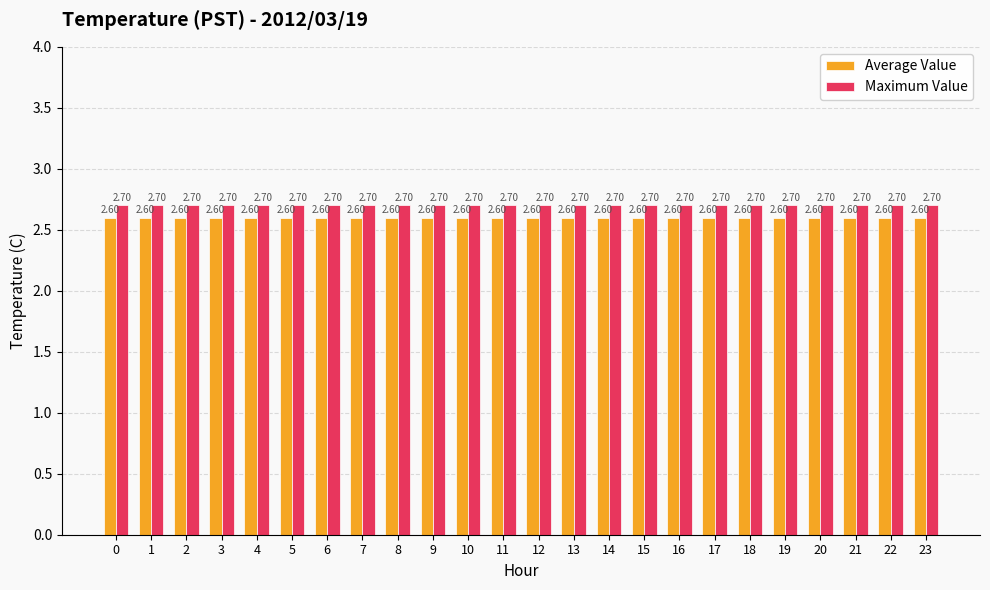

What is the smallest value displayed?

2.6